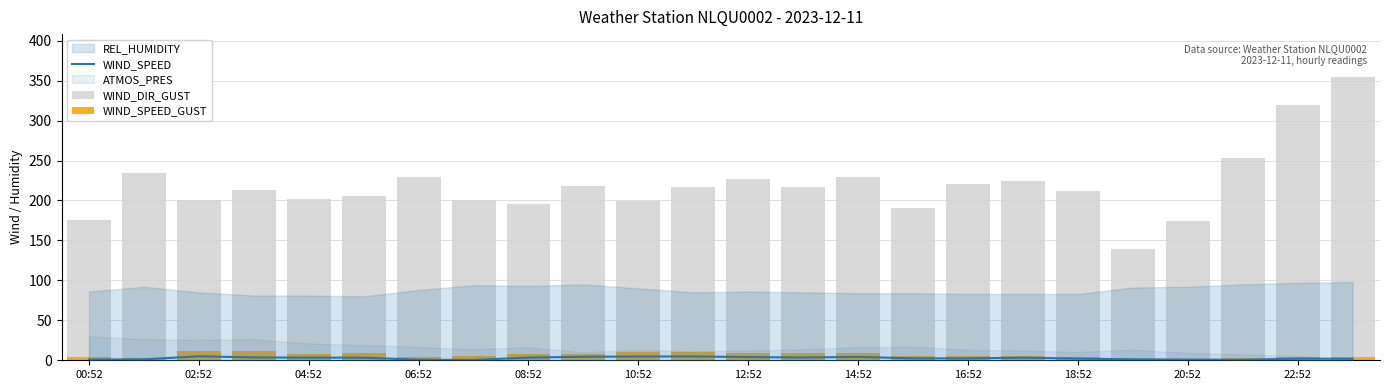

The value of WIND_SPEED at 13 is 5.9. True or false?

False